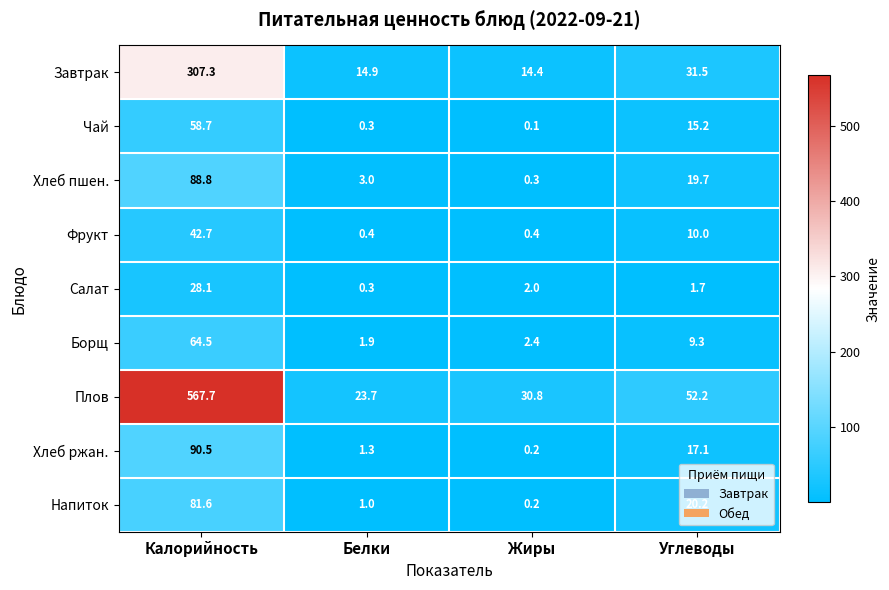

What is the difference between the maximum and minimum values in the Борщ series?

62.6